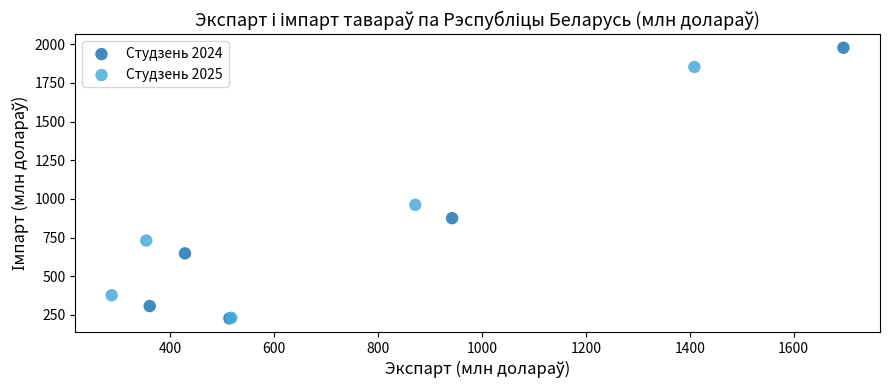

Which series reaches the maximum Y coordinate?

Студзень 2024